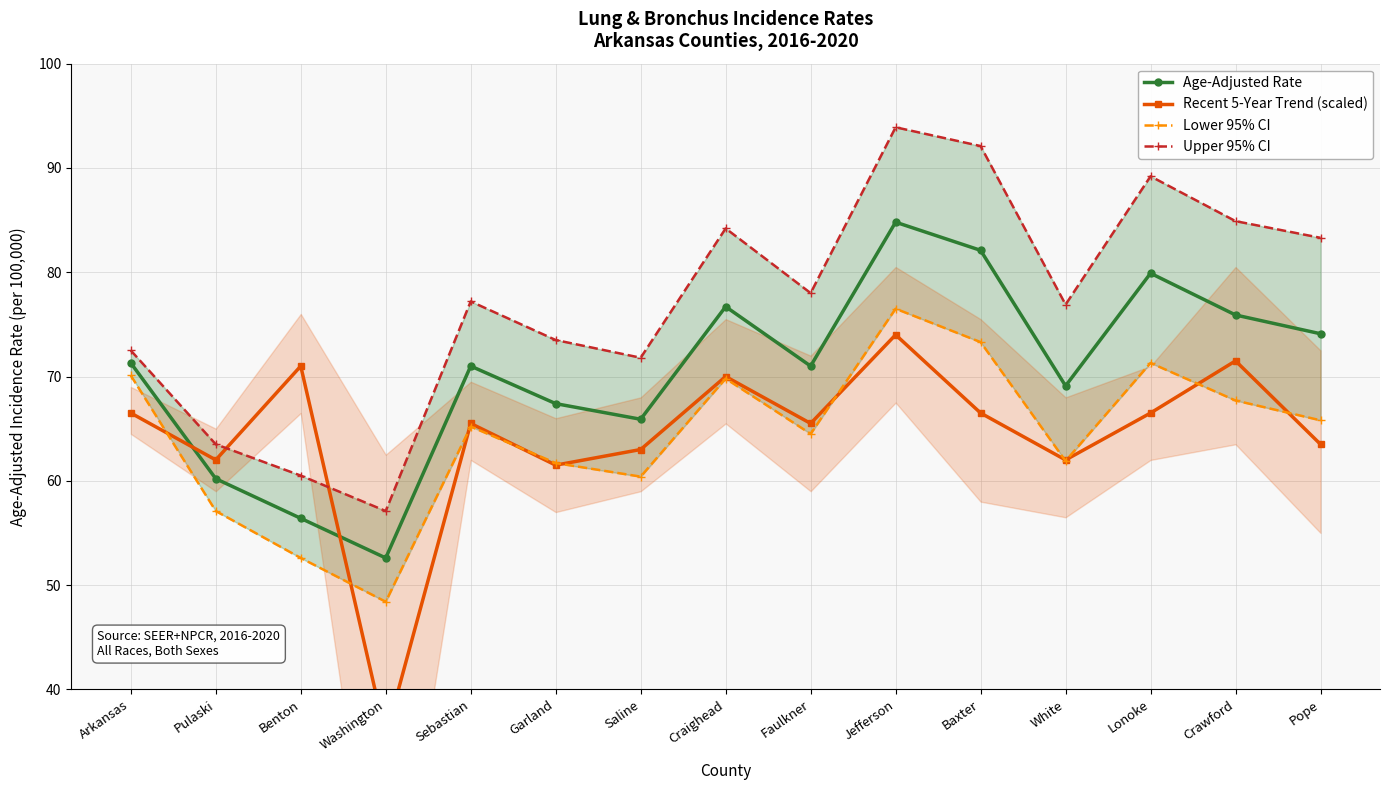

What is the label of the 8th point from the left?

Craighead